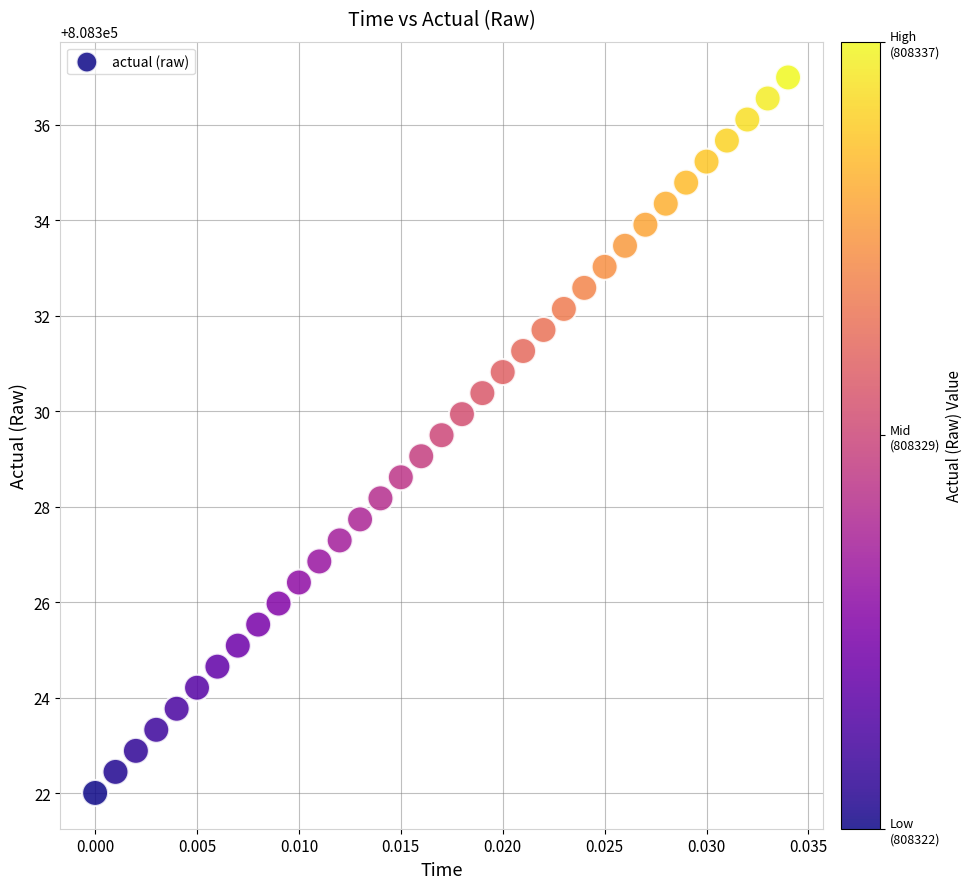

What is the range of Y values (max minus min)?

15.0